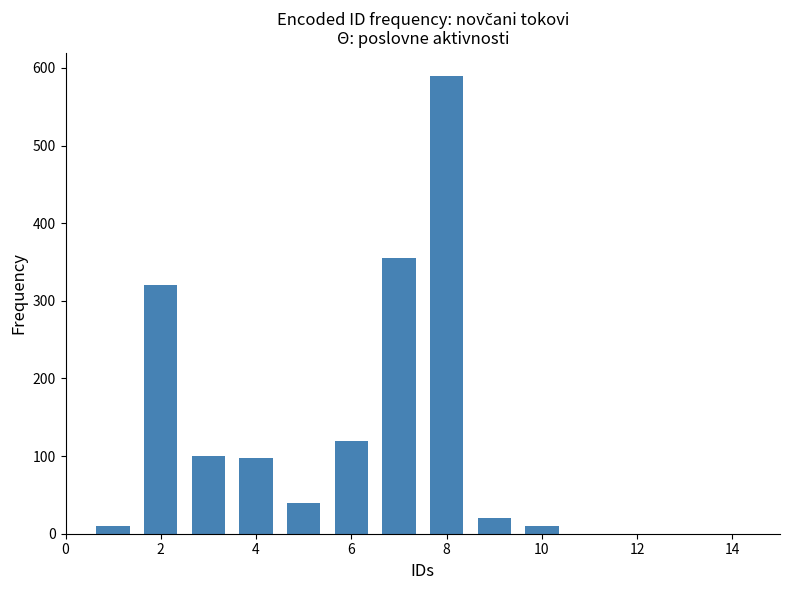

What is the maximum value shown in the chart?

590